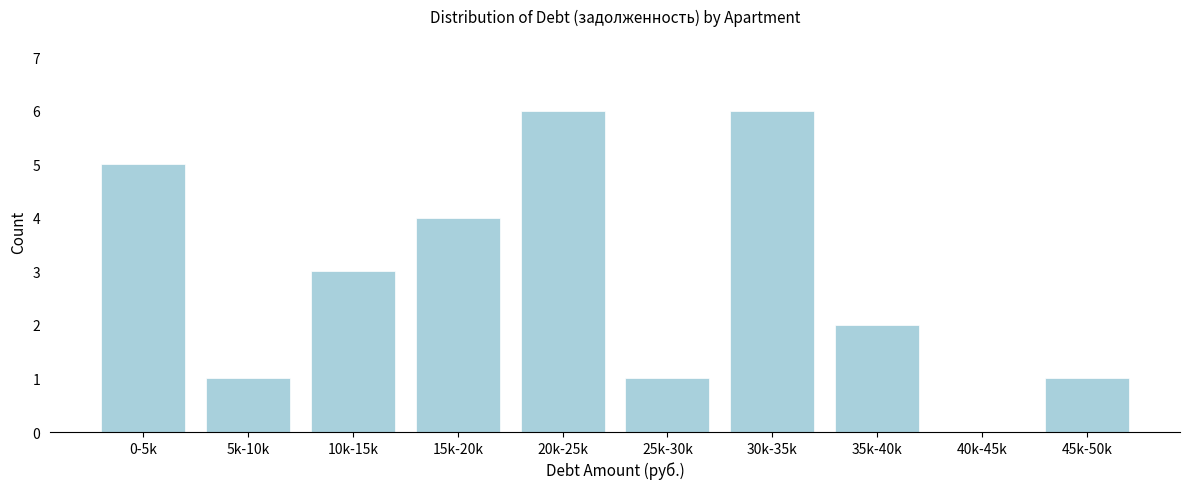

Reading left to right, what are all the values shown in this chart?

0-5k=5	5k-10k=1	10k-15k=3	15k-20k=4	20k-25k=6	25k-30k=1	30k-35k=6	35k-40k=2	40k-45k=0	45k-50k=1